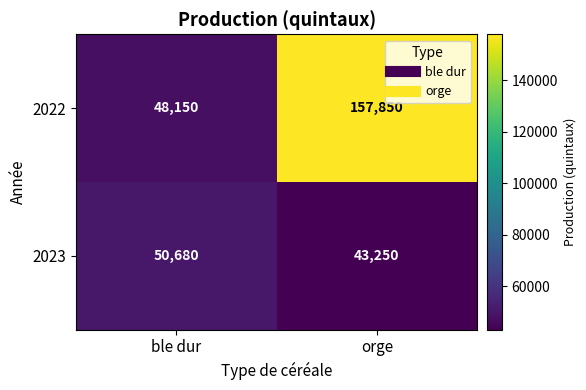

Count the number of data series in this chart.

2